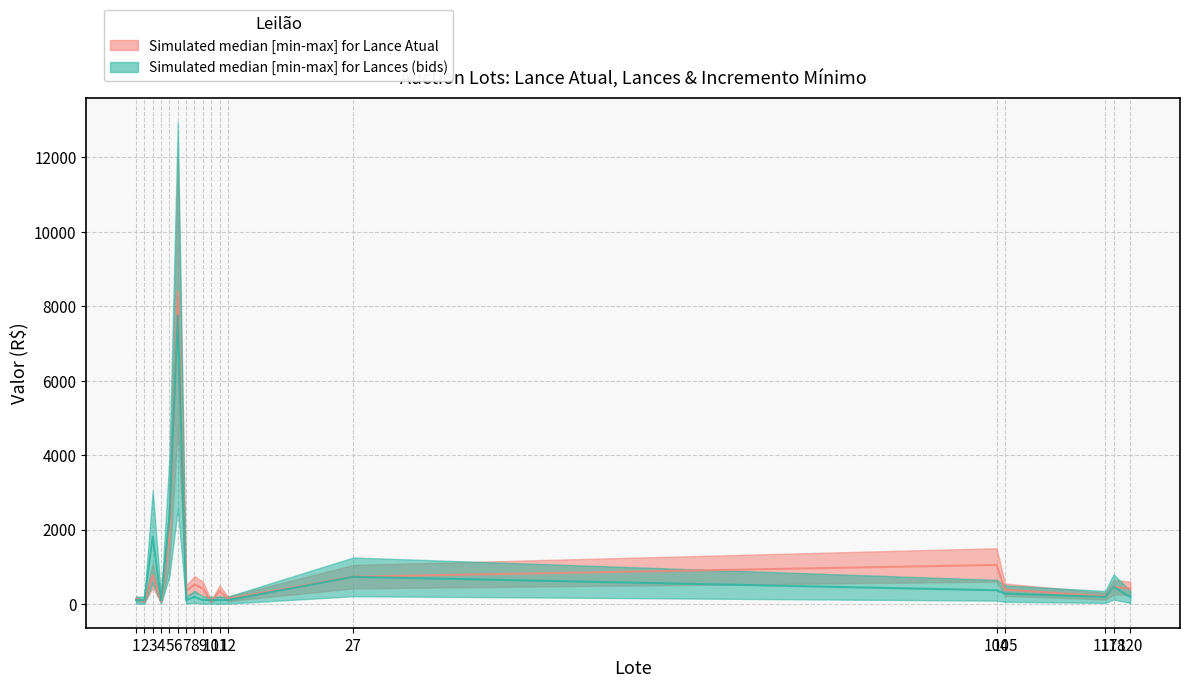

What is the minimum value for Lances?

105